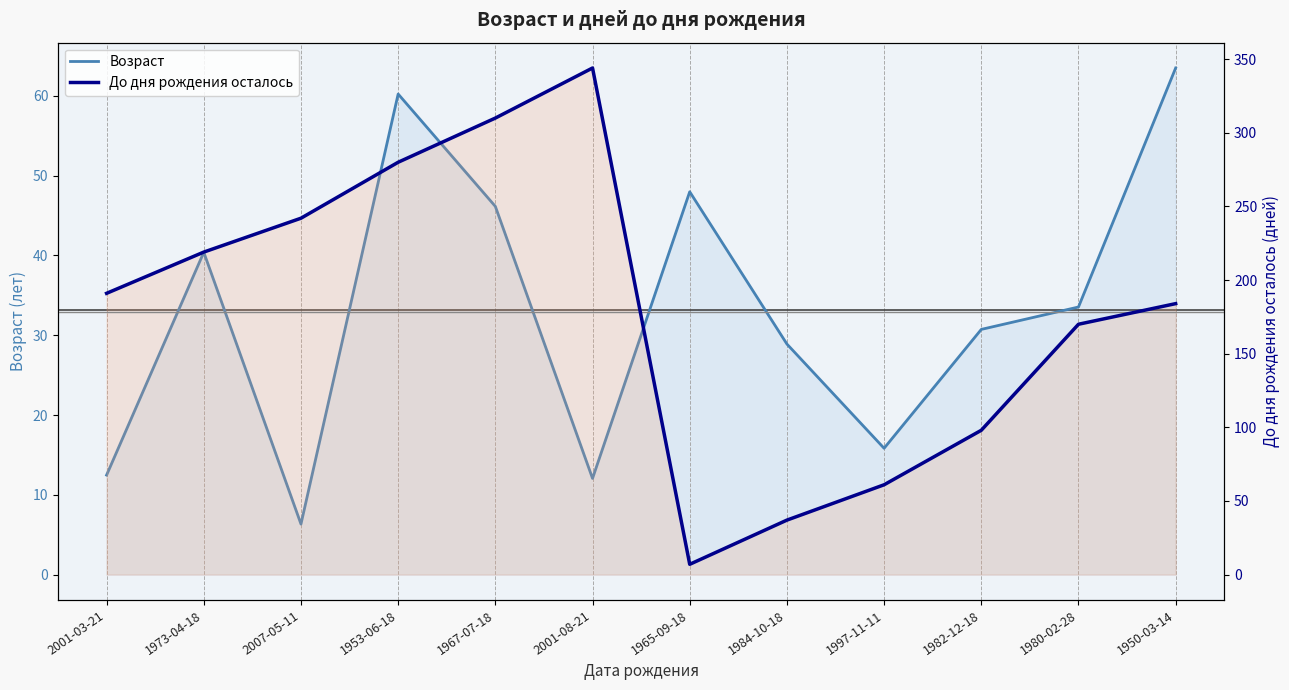

Between 1950-03-14 and 1982-12-18, which is larger?

1950-03-14